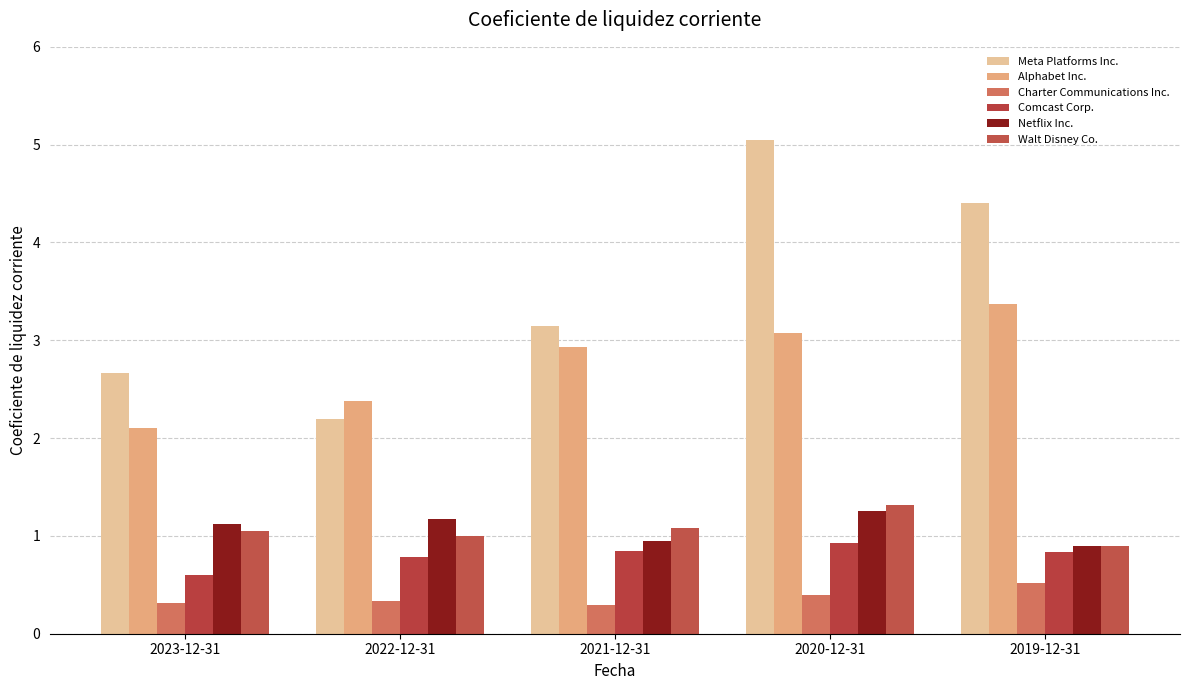

Rank the categories by Meta Platforms Inc. value from highest to lowest.

2020-12-31, 2019-12-31, 2021-12-31, 2023-12-31, 2022-12-31